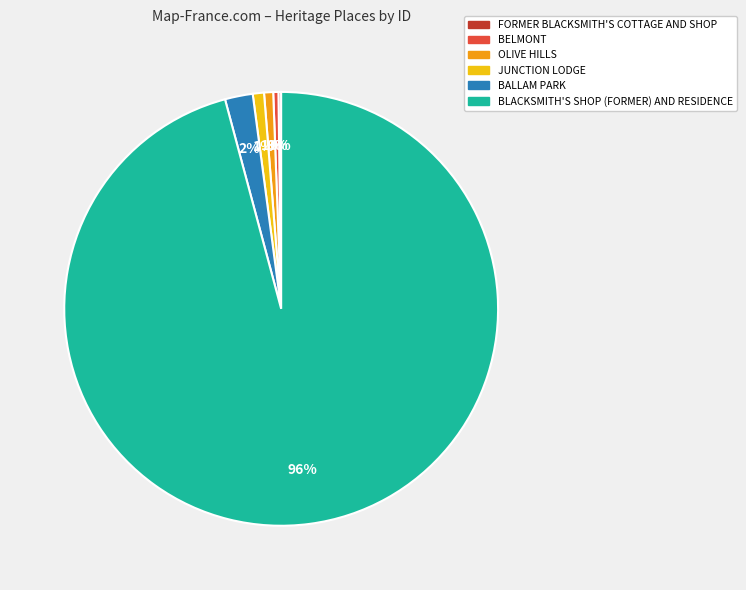

To the nearest percent, what is the combined percentage of BALLAM PARK and OLIVE HILLS?

3%